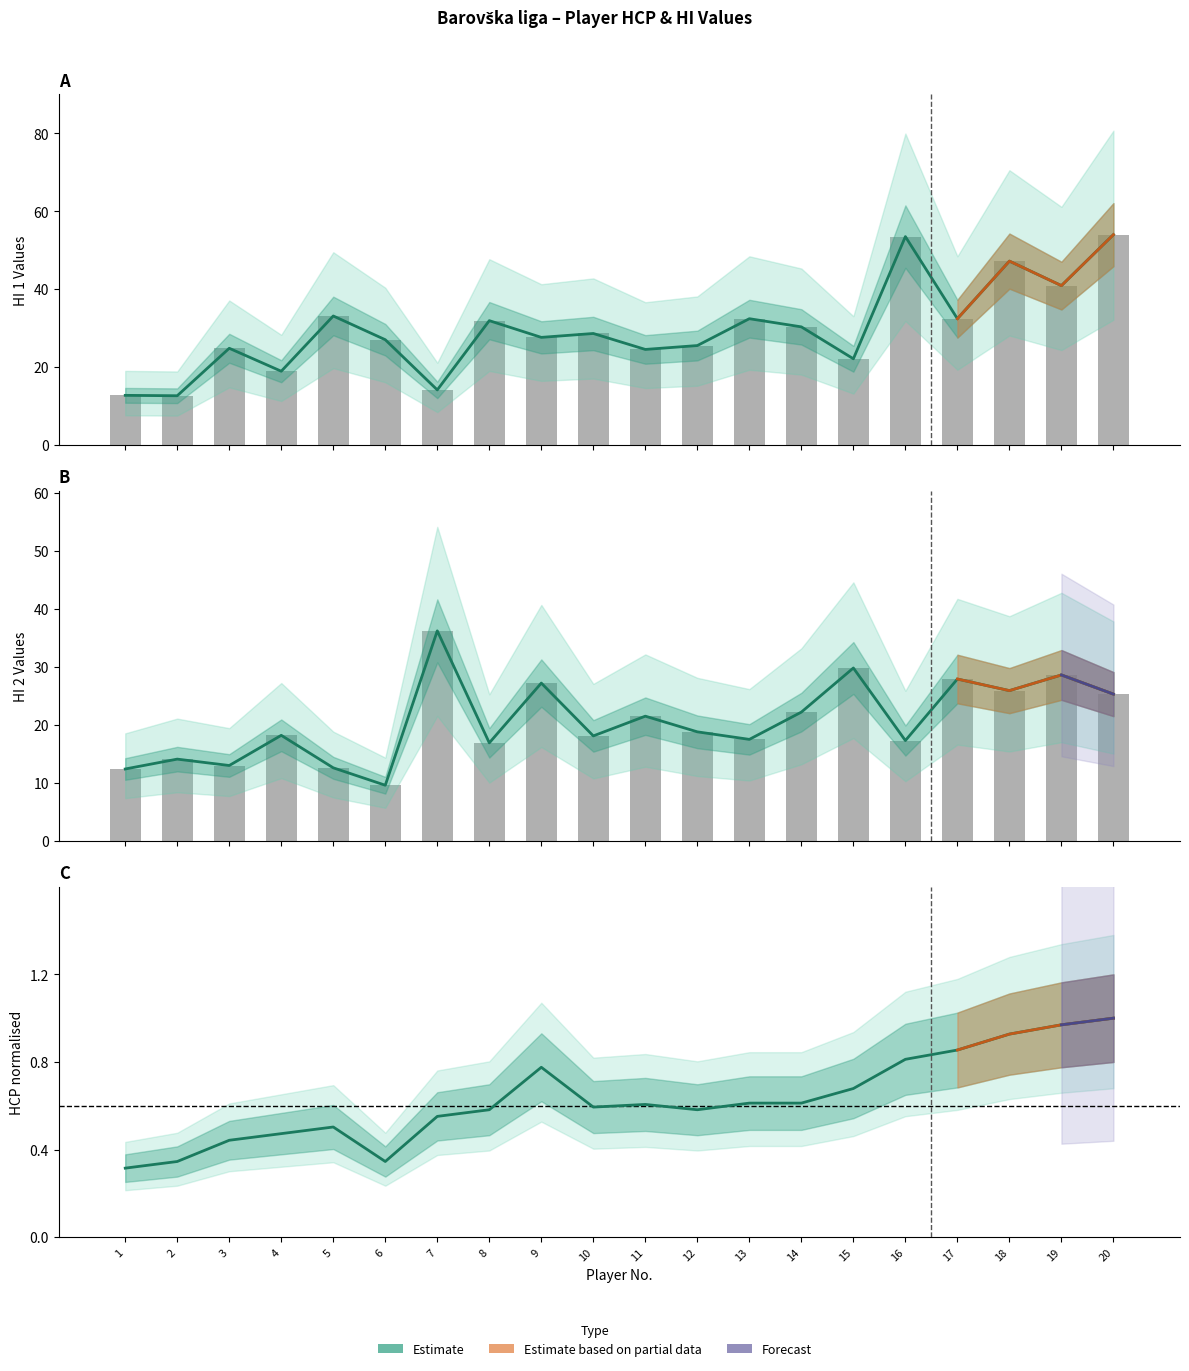

How many values in the HI 2 series exceed 18?

12